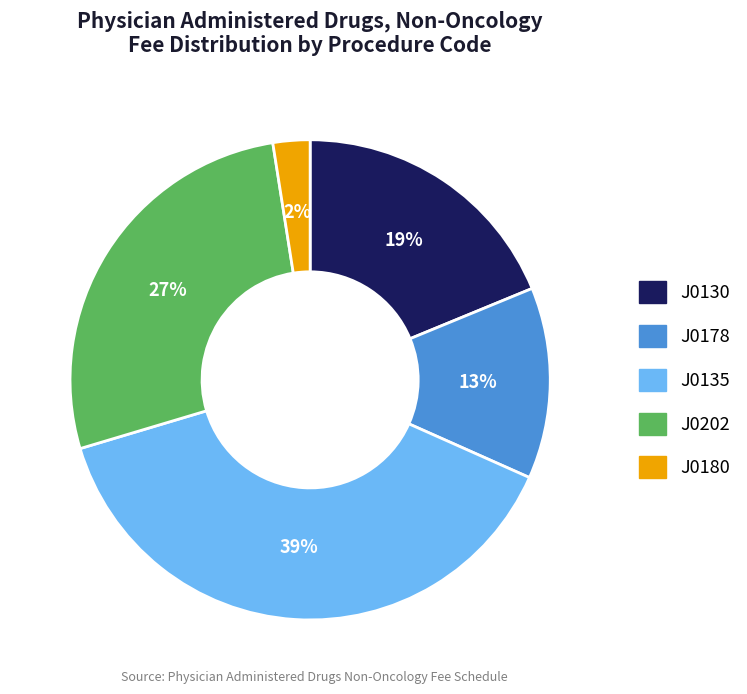

Is there a majority slice in this chart?

No